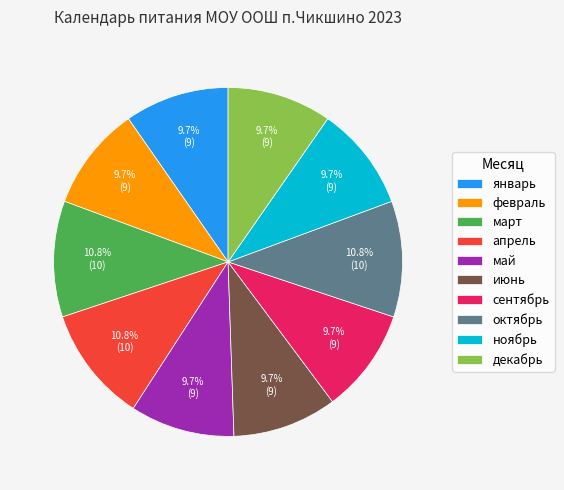

The февраль slice represents 10% of the pie. True or false?

True